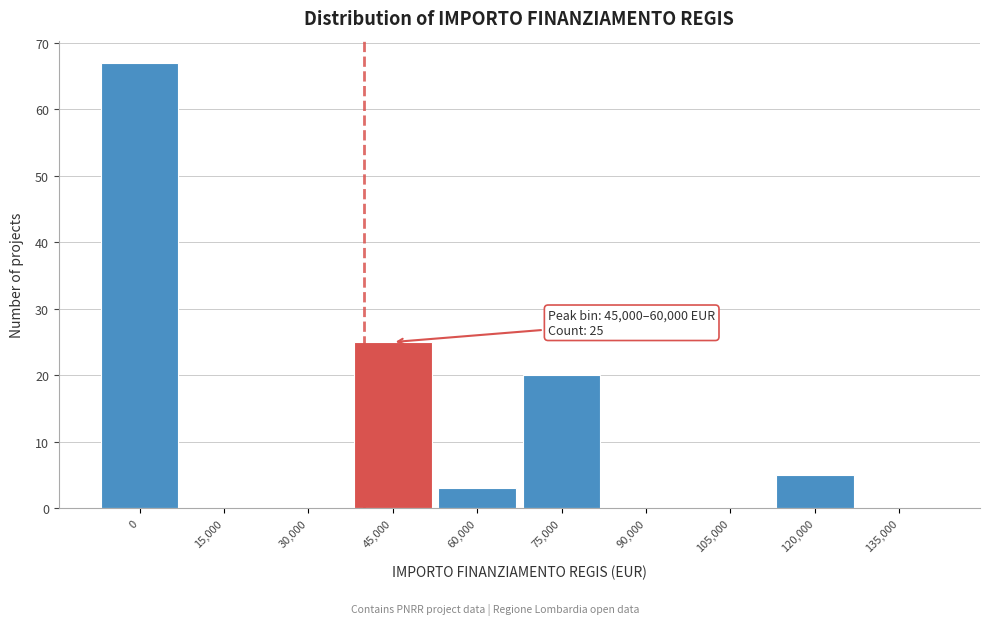

Reading left to right, extract all data points from this chart.

0=67	15,000=0	30,000=0	45,000=25	60,000=3	75,000=20	90,000=0	105,000=0	120,000=5	135,000=0